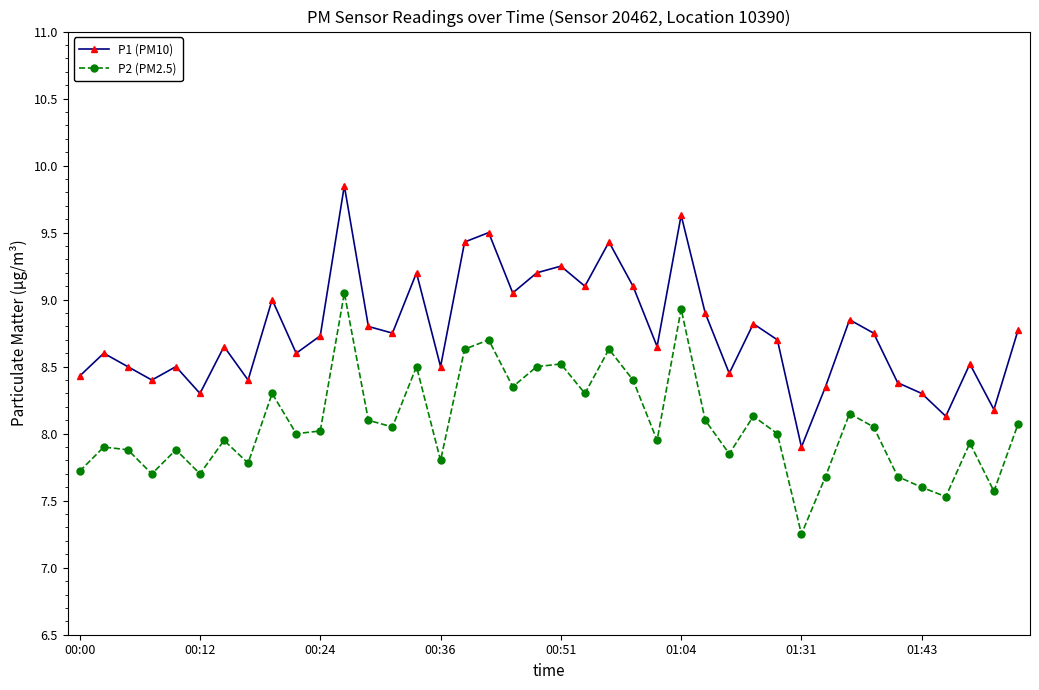

Which series has the largest range (max minus min)?

P1 (PM10)